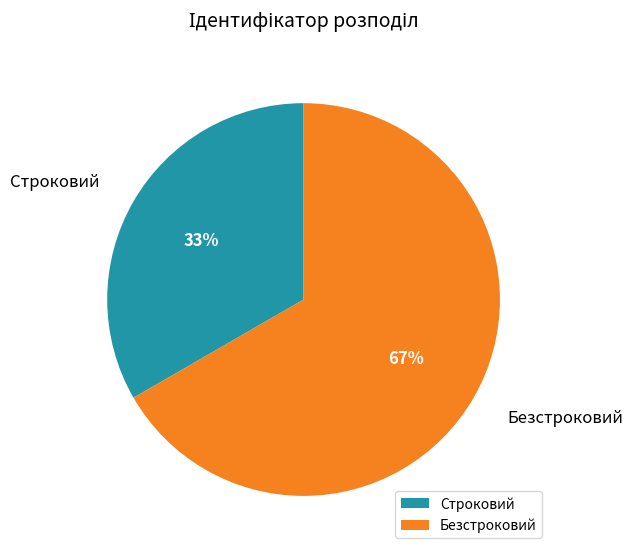

Is Безстроковий the majority of the pie?

Yes